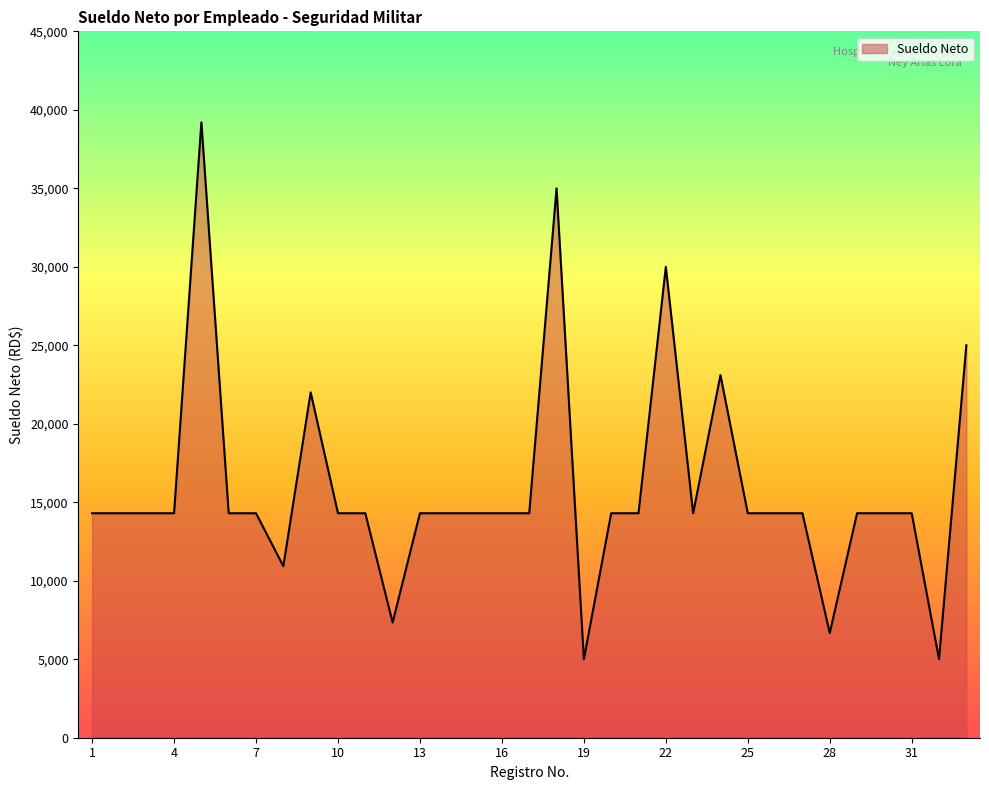

What is the maximum value shown in the chart?

39202.8